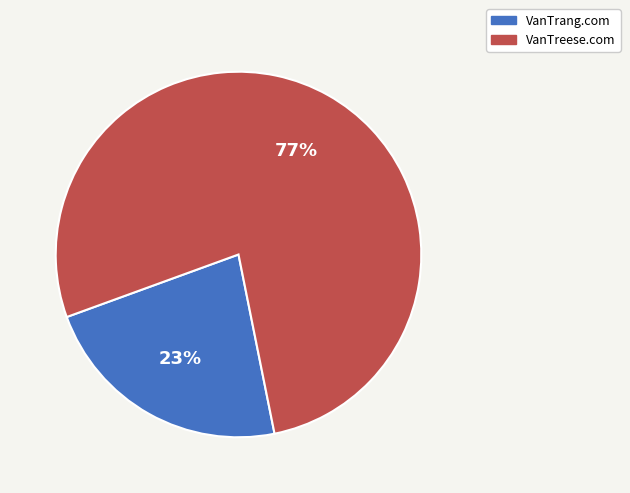

To the nearest percent, what is the average slice percentage?

50%